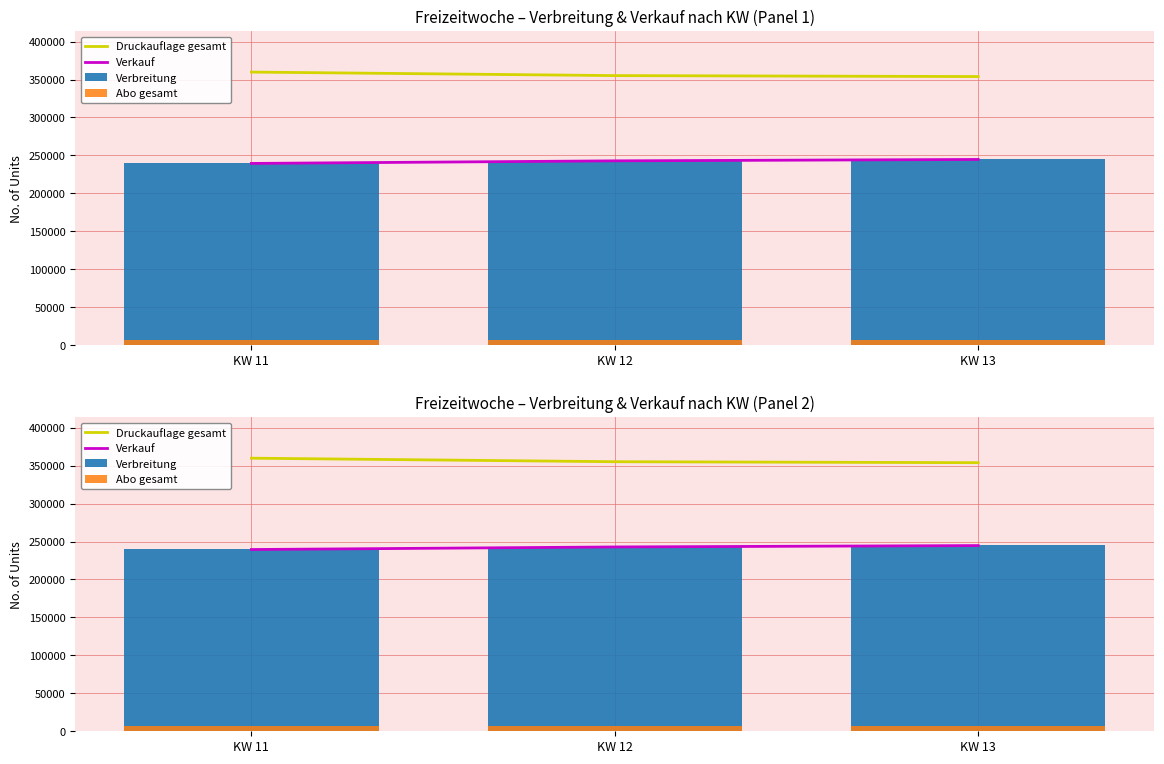

Which series has the largest total across all categories?

Druckauflage gesamt